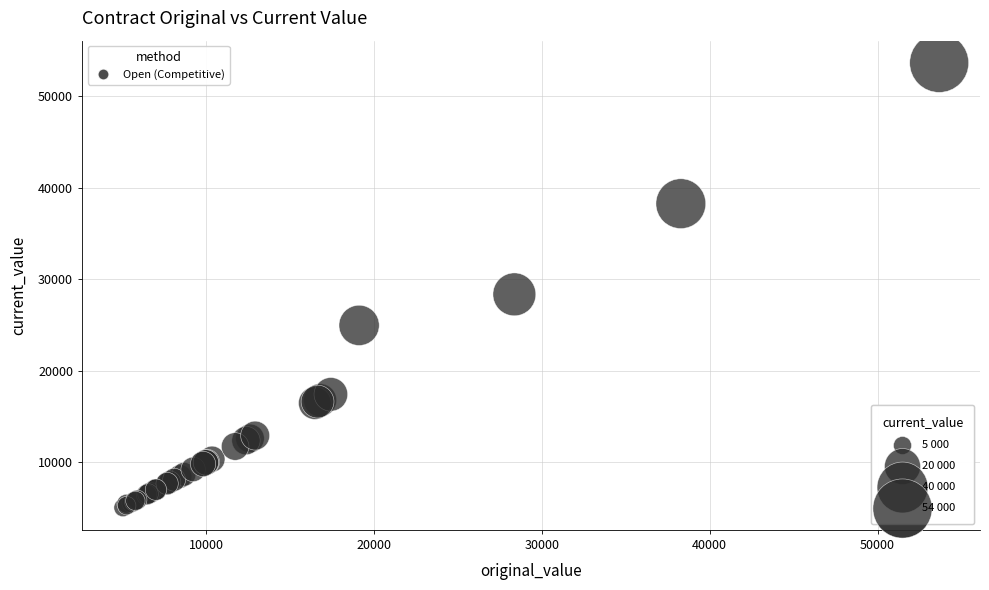

What Y value in the scatter plot is closest to 29363?

28369.5